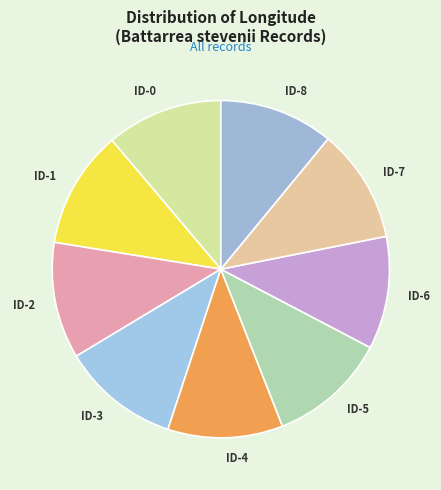

The ID-2 slice represents 11% of the pie. True or false?

True